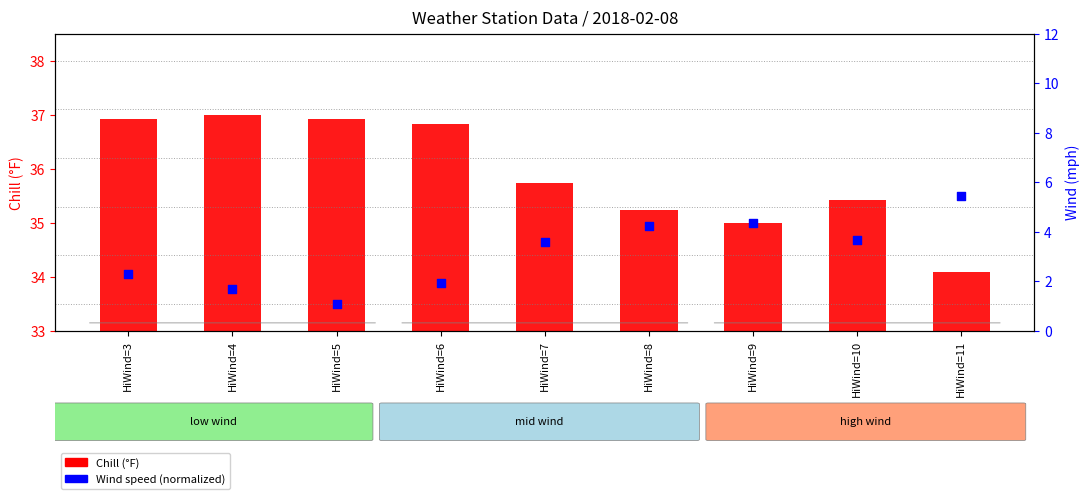

What is the ratio of the value at HiWind=9 to the value at HiWind=10?

1.0